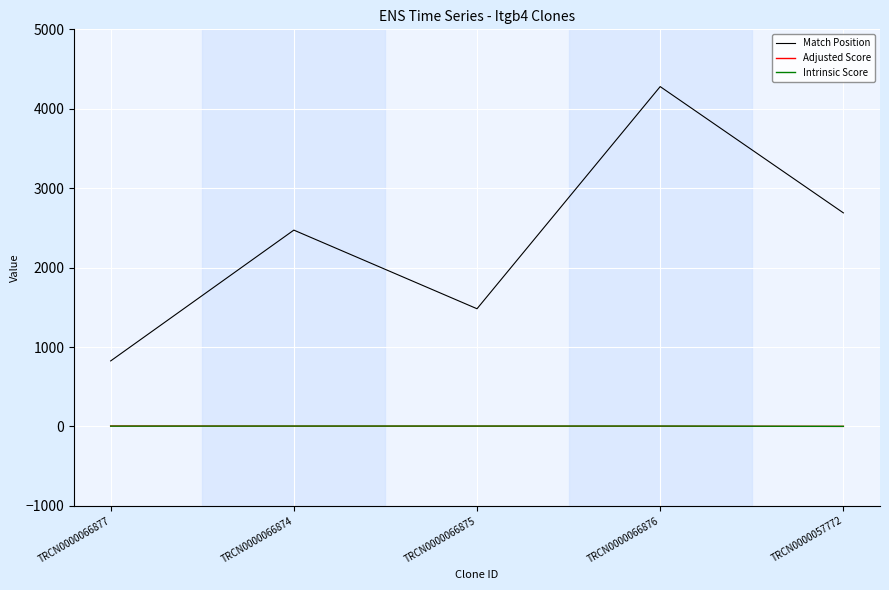

At which label does Match Position reach its peak?

TRCN0000066876